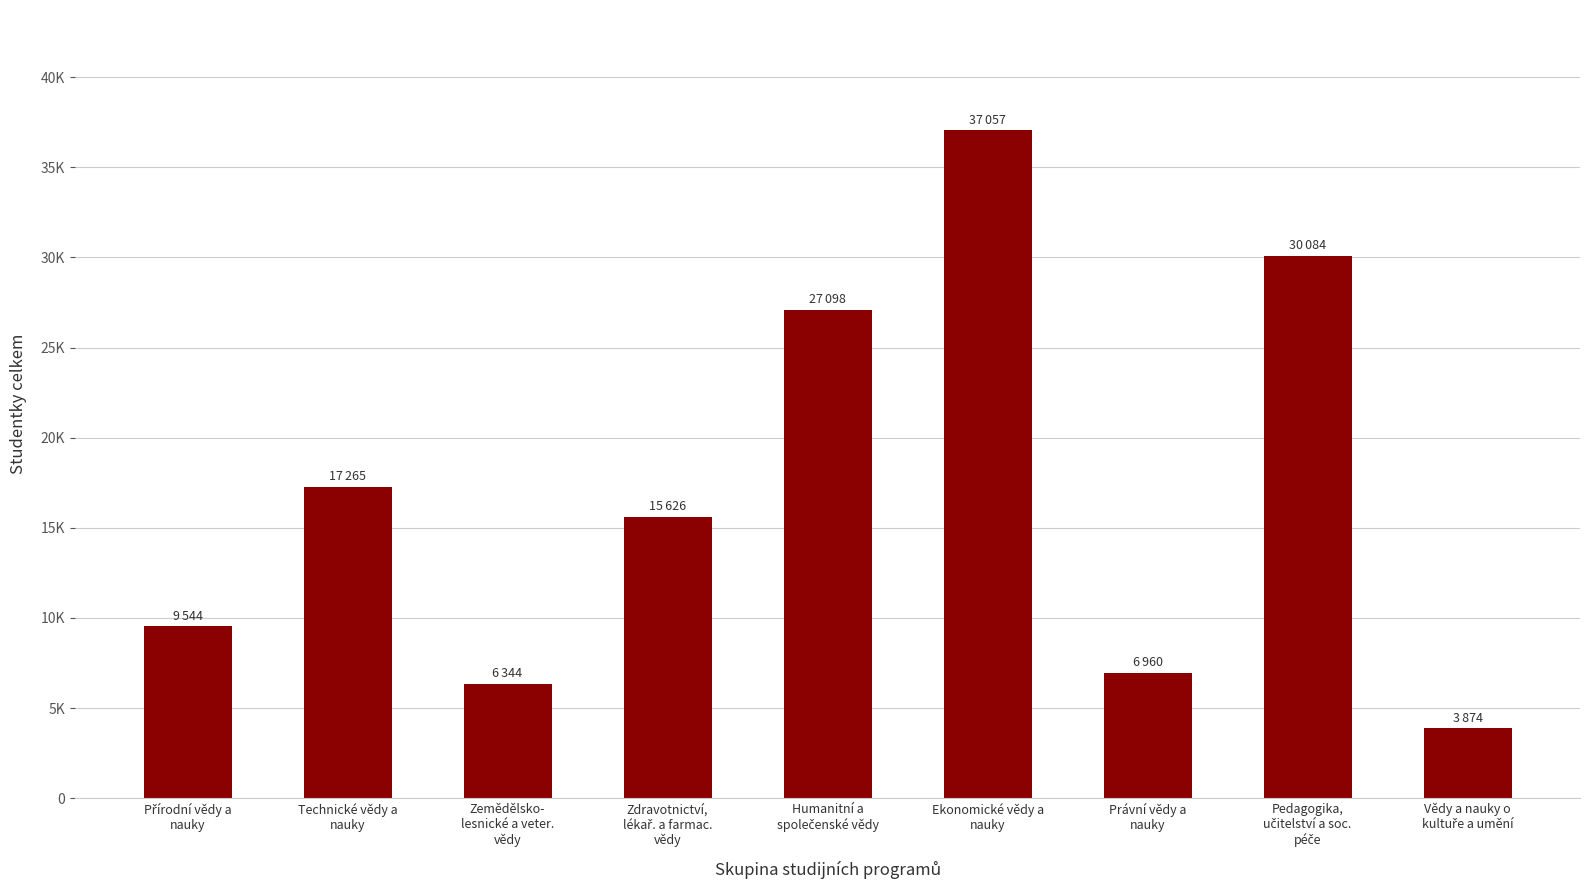

Does the chart contain any negative values?

No